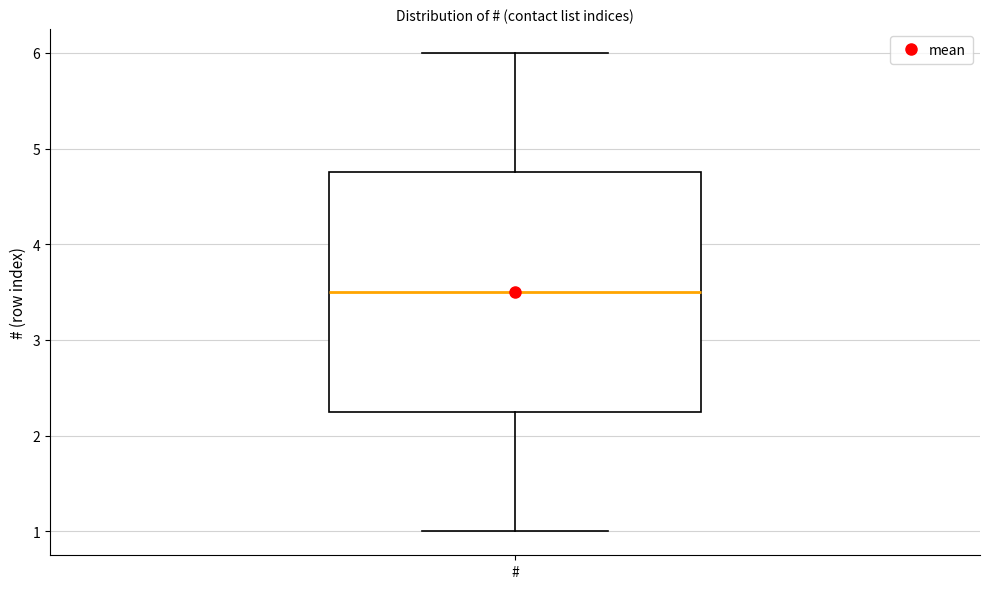

Transcribe this box plot: give where the median line is, the range the box spans, and where the two whiskers end, as read against the y-axis. The values are not printed on the chart, so give them approximately, as read against the axis.

median 3.5, box 2.3 to 4.8, whiskers 1.0 to 6.0